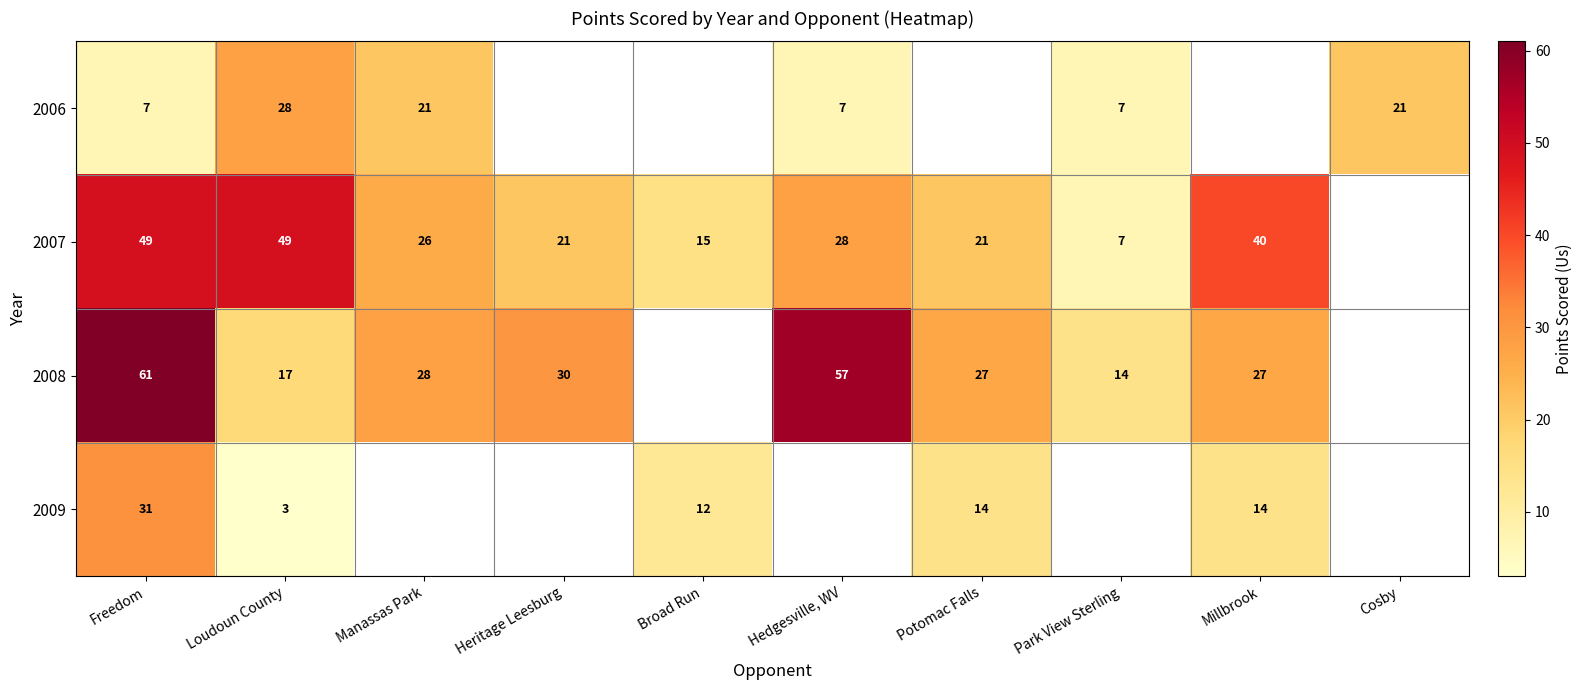

The 2009 series shows 1 at Loudoun County. True or false?

False